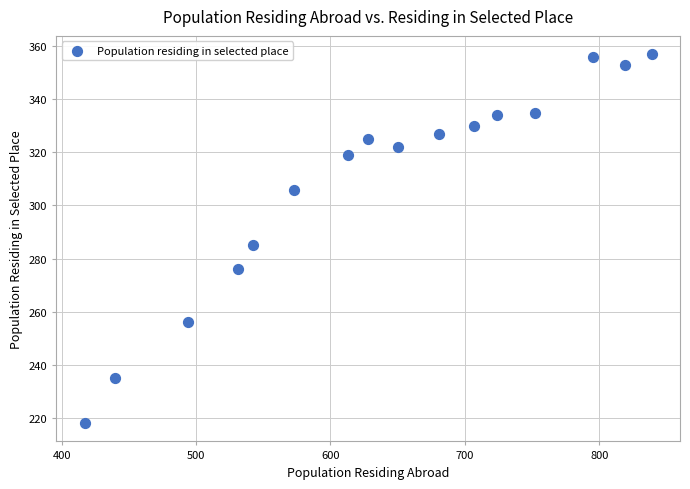

What is the range of X values (max minus min)?

422